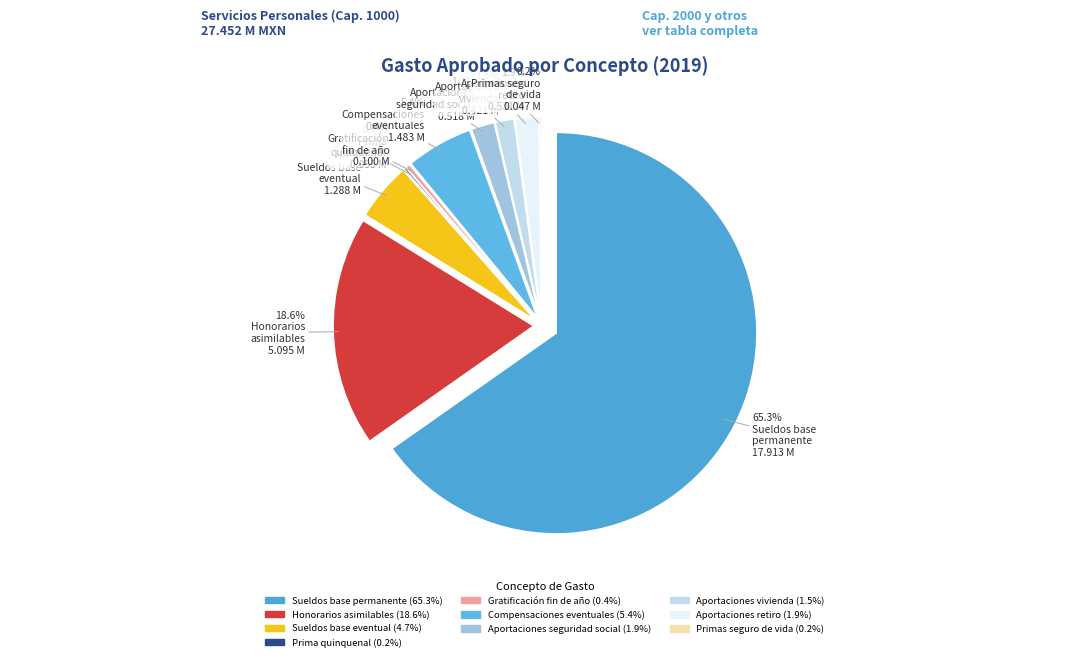

Is there a majority slice in this chart?

Yes